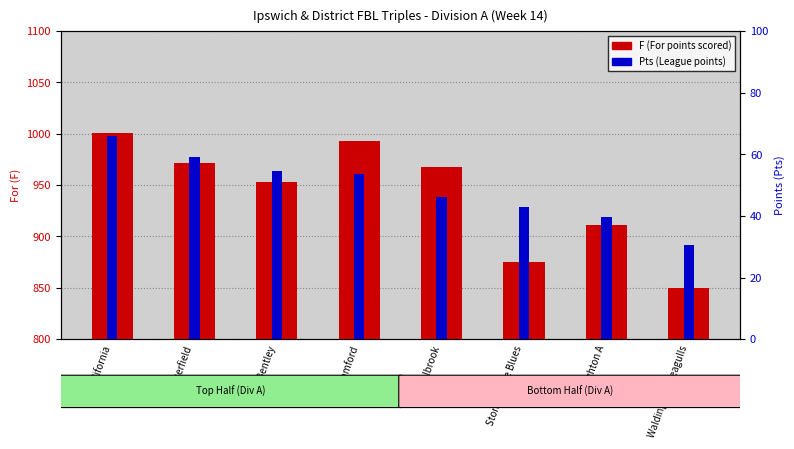

Which series changed the most between California and Stone Lodge Blues?

F (For points scored)